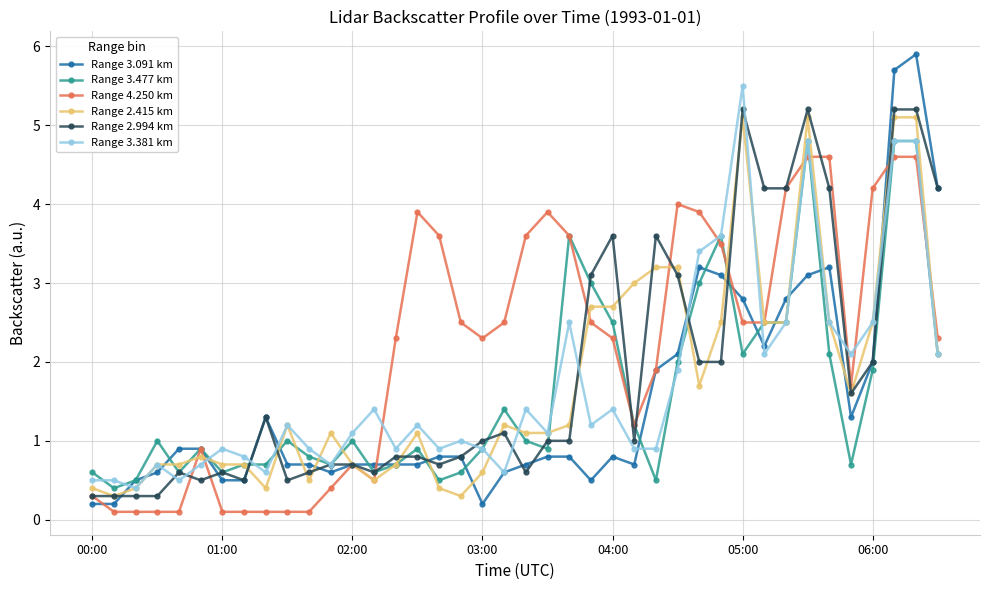

Which series has the largest range (max minus min)?

Range 3.091 km